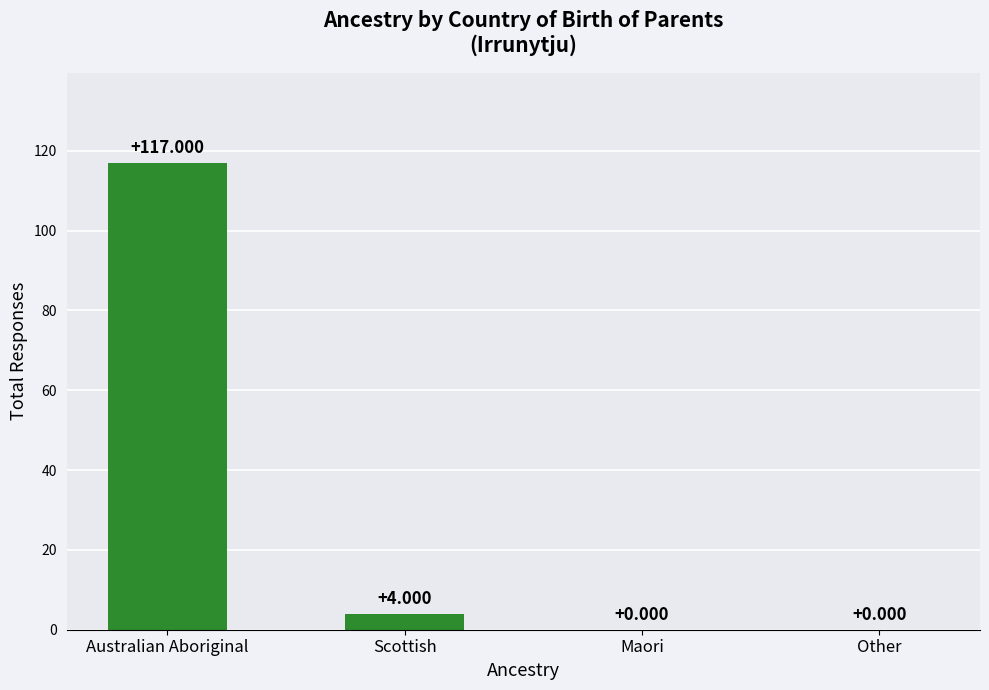

What is the approximate value at Australian Aboriginal, to the nearest 5?

115